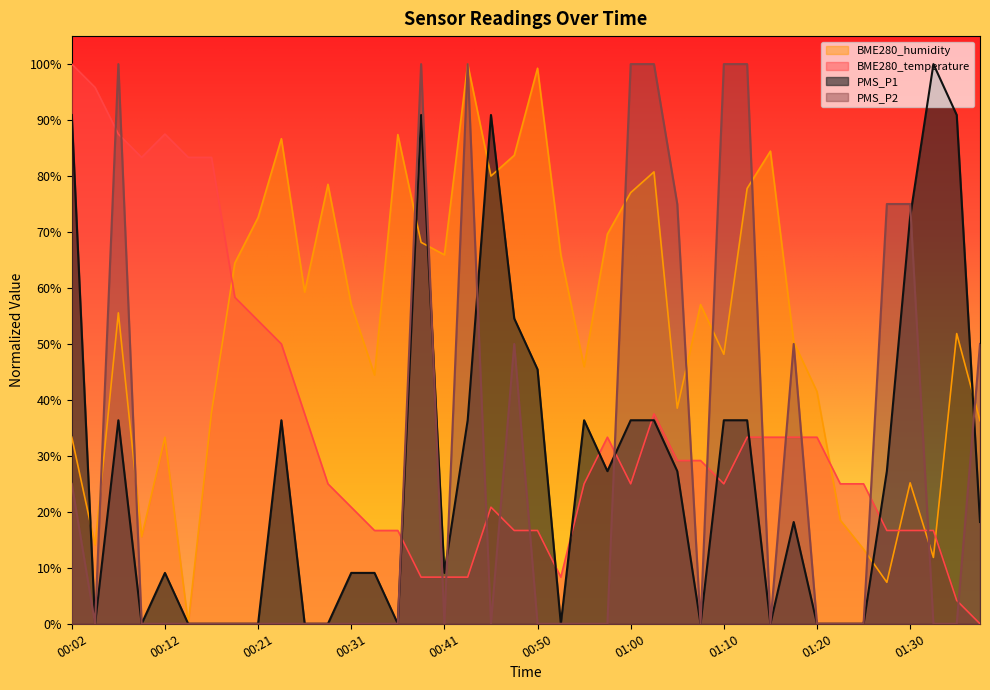

How many series are shown in this chart?

4